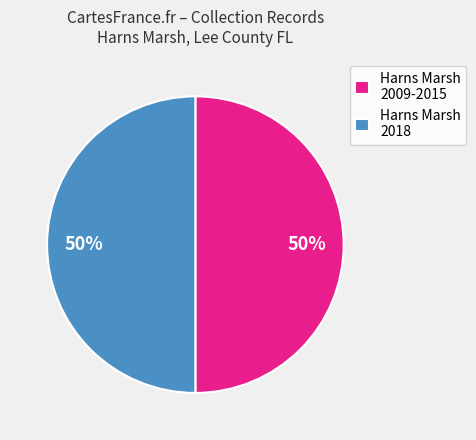

The Harns Marsh 2018 slice represents 43% of the pie. True or false?

False